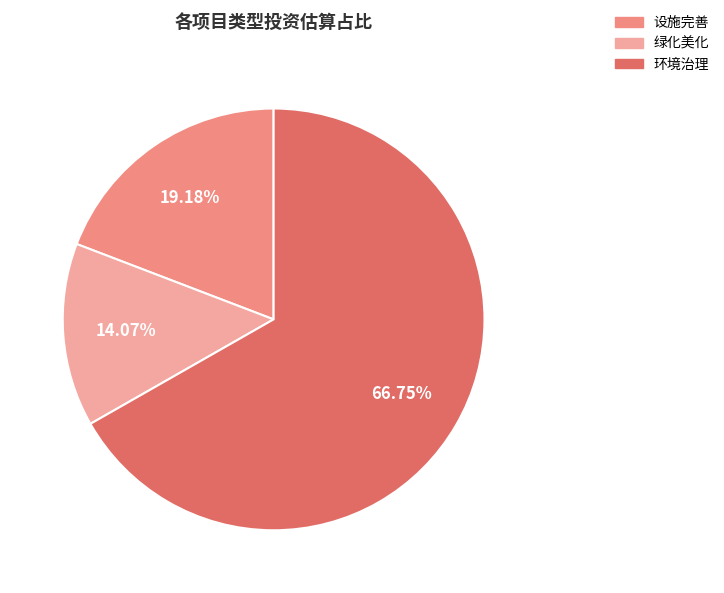

Does any single category account for the majority?

Yes